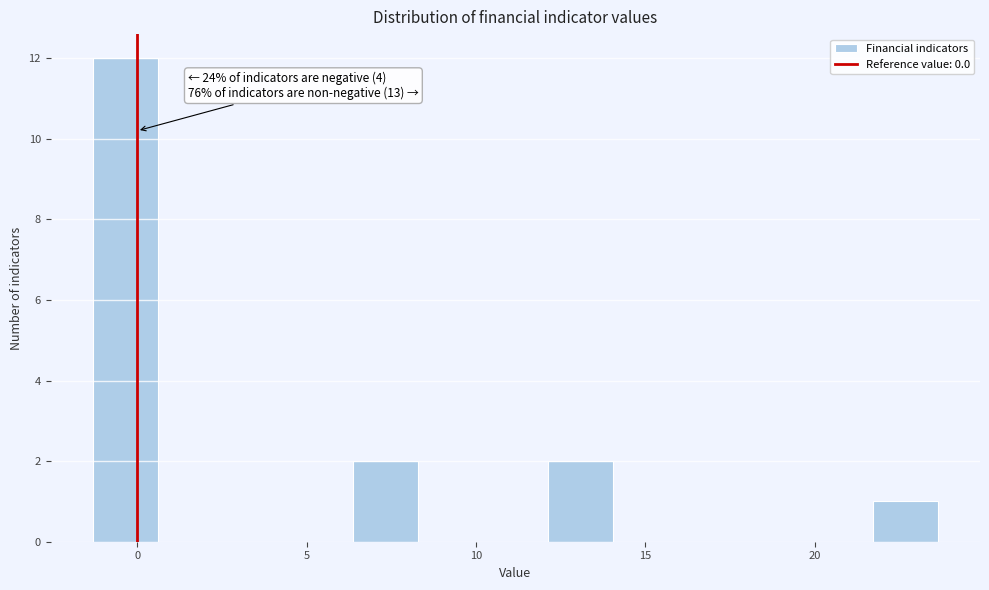

Read against the x-axis, roughly where is the centre of the tallest bar?

-0.5